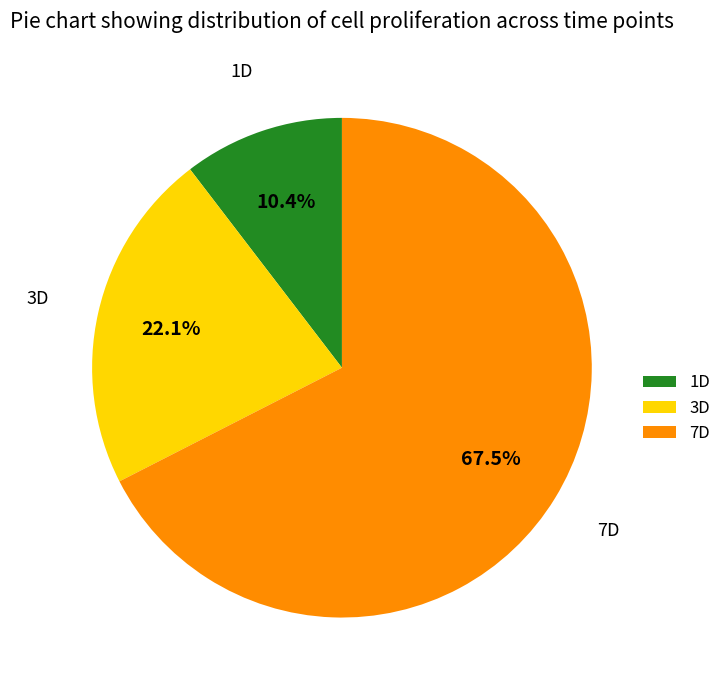

How many segments does this pie chart have?

3